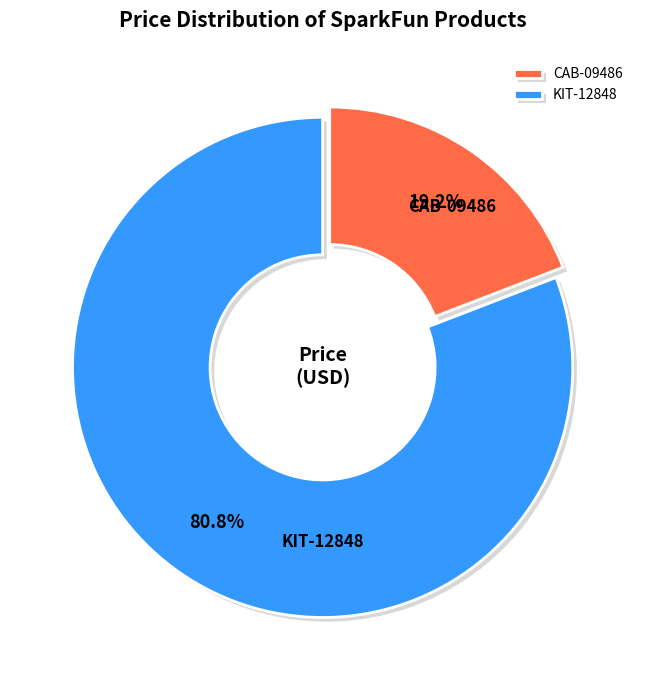

How many slices are in this pie chart?

2